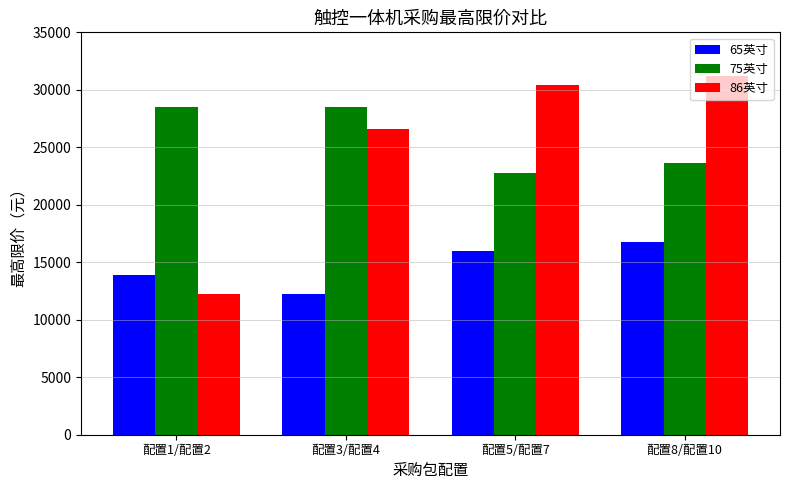

How many data points does each series have?

4